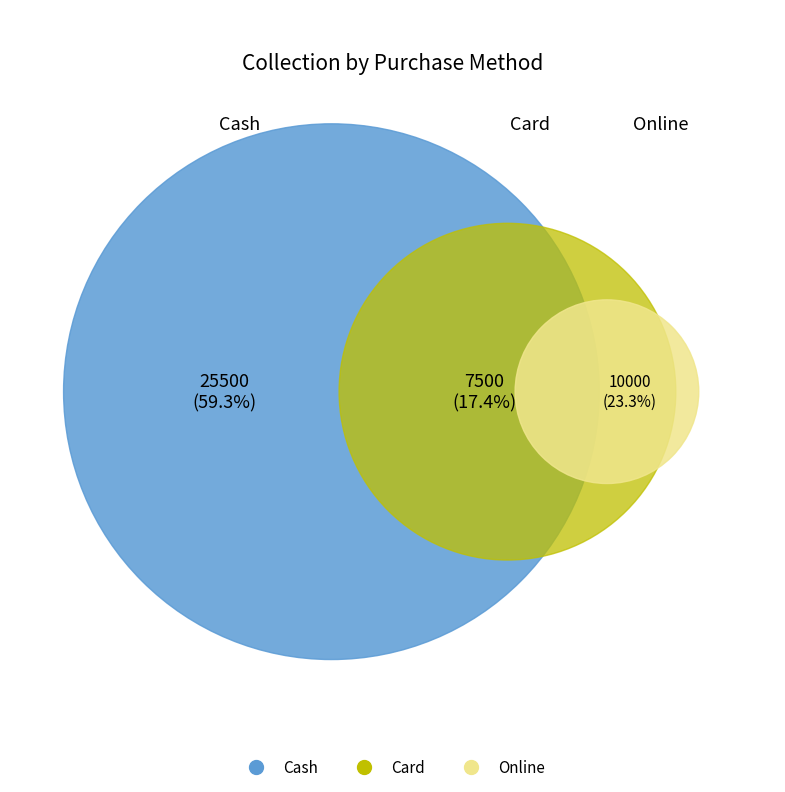

Which slice represents more than half of the pie?

Cash